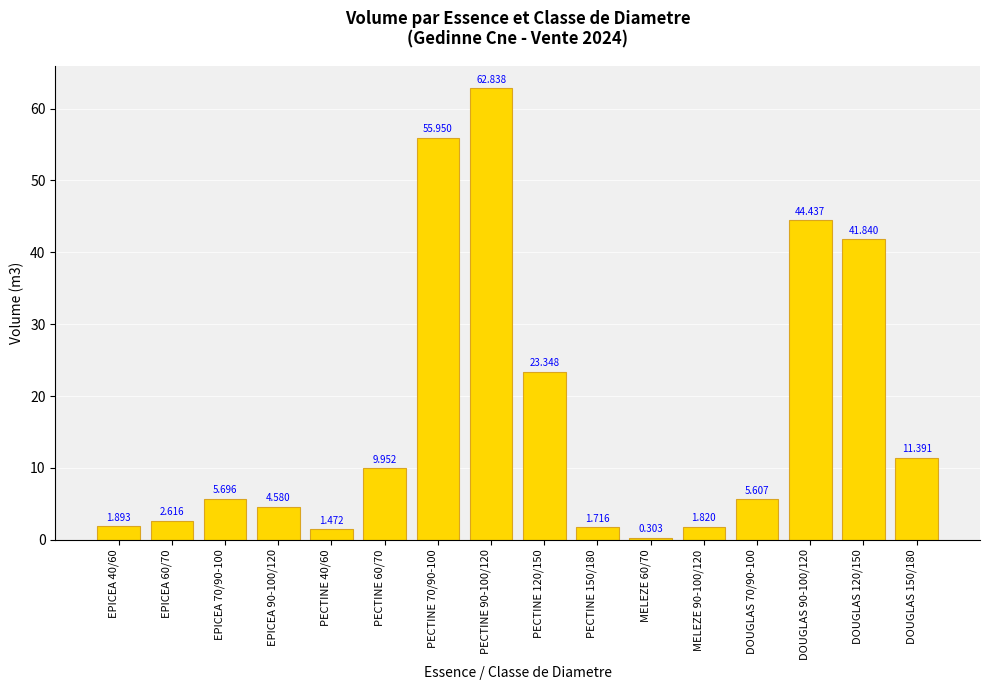

What is the difference between the maximum and minimum values?

62.5